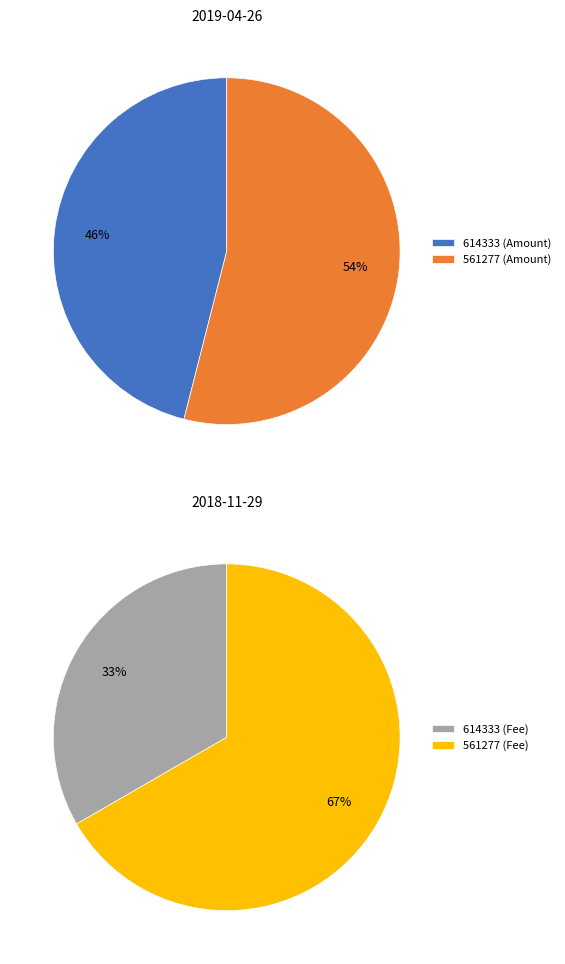

What percentage do 614333 and 561277 together represent?

100.0%